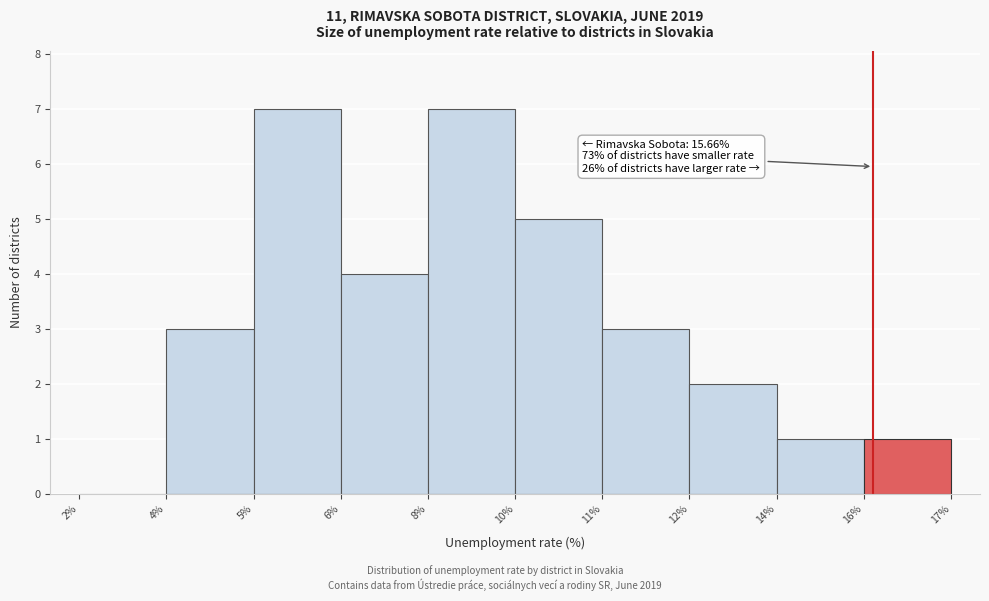

Reading right to left, list all the values displayed in this chart.

16%=1	14%=1	12%=2	11%=3	10%=5	8%=7	6%=4	5%=7	4%=3	2%=0